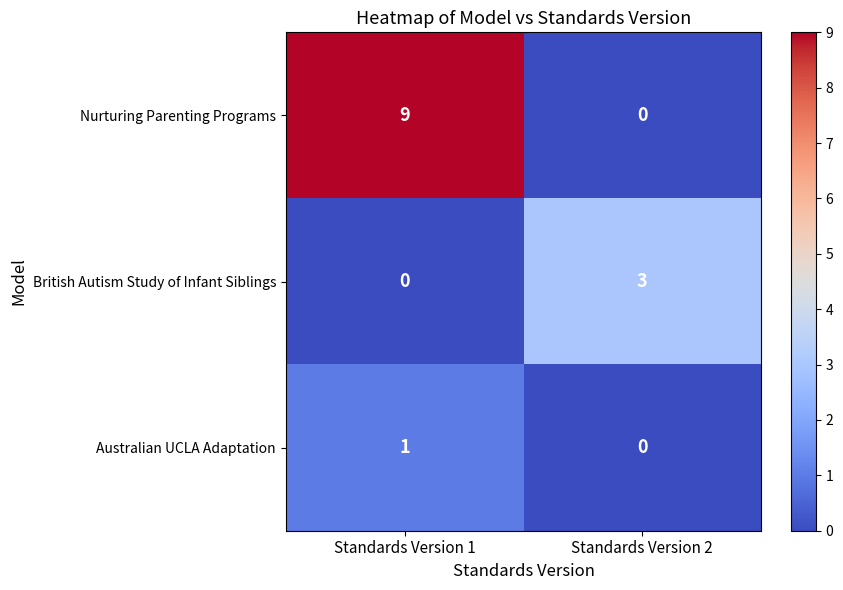

At Standards Version 1, list the series in order from largest to smallest.

Nurturing Parenting Programs, Australian UCLA Adaptation, British Autism Study of Infant Siblings